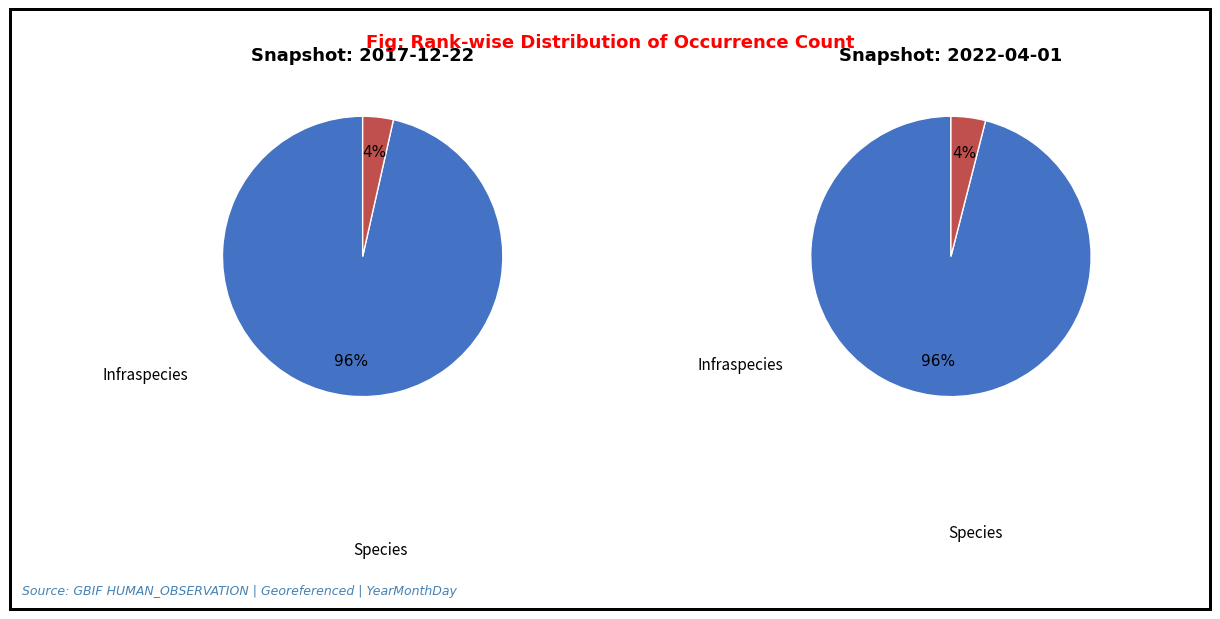

Combined, do Species and Infraspecies account for over 50%?

Yes